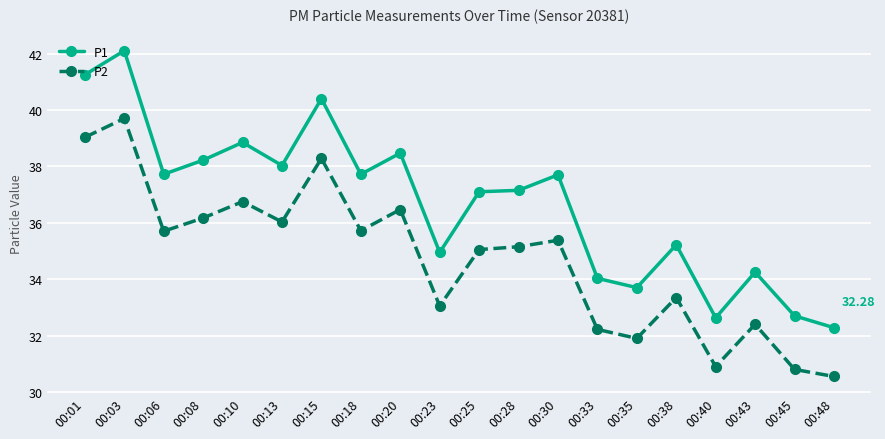

What are all the series names shown in the legend?

P1, P2